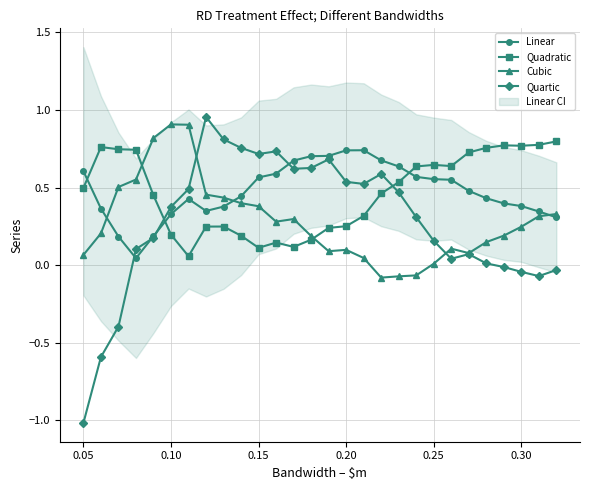

At how many categories does at least one series exceed 0?

28